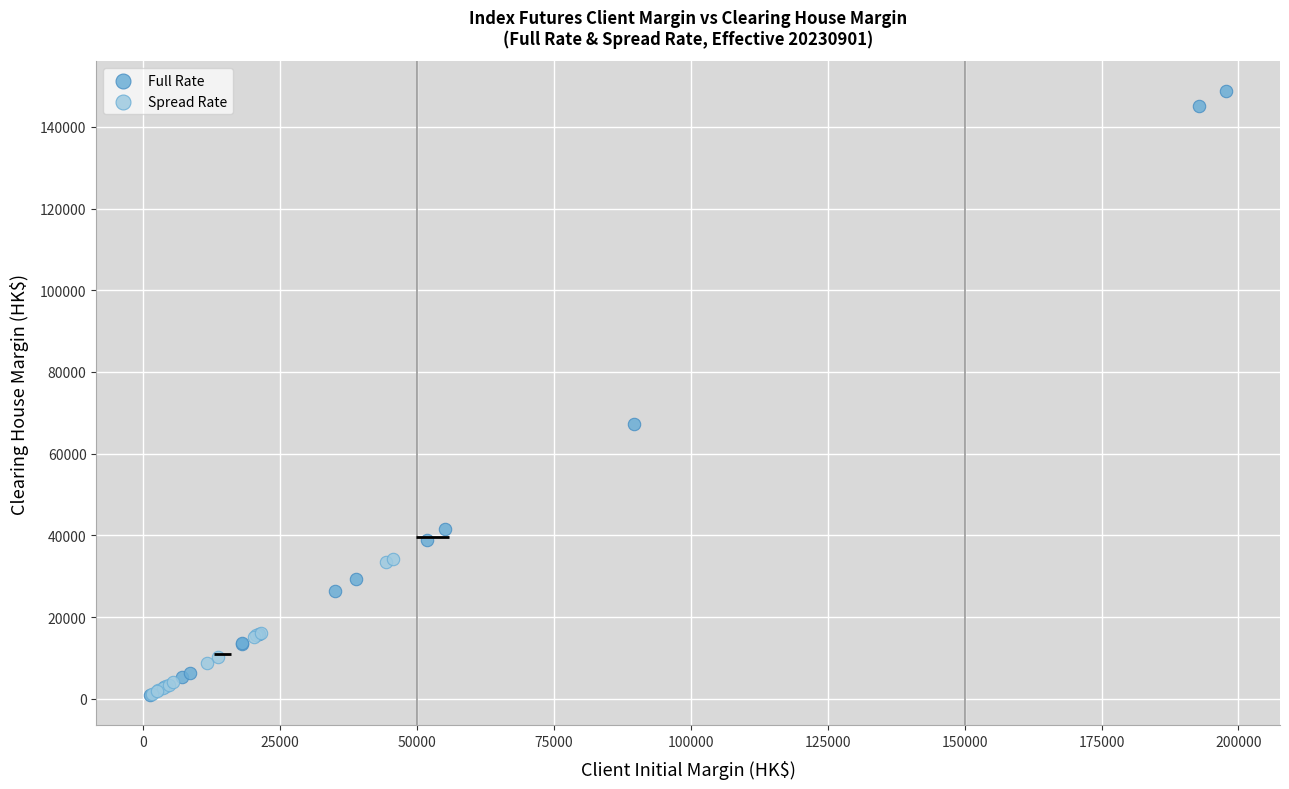

Which series has the largest Y range (max minus min)?

Full Rate